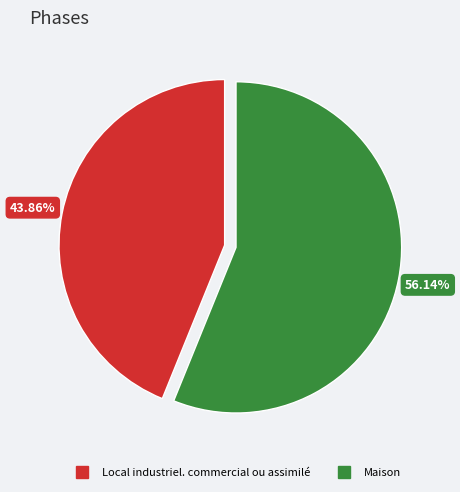

Does any single category account for the majority?

Yes